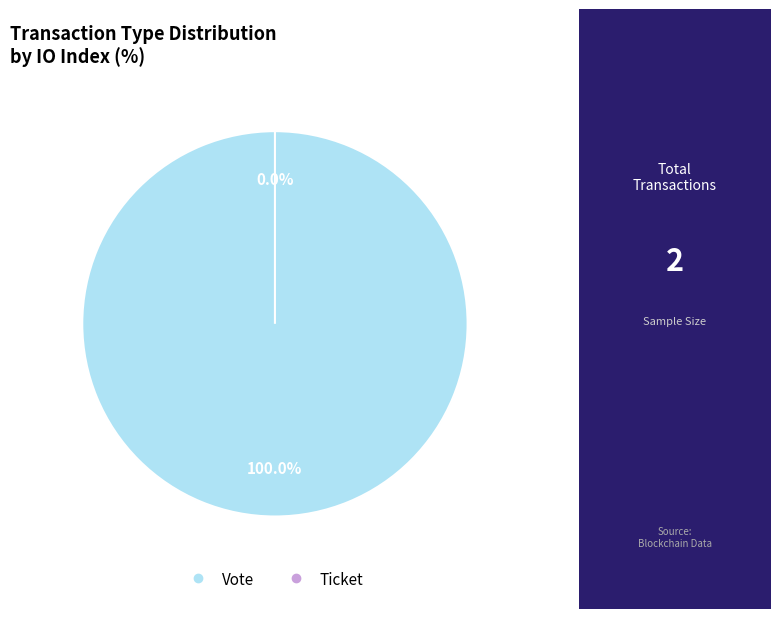

Do Ticket and Vote together represent more than half of the pie?

Yes